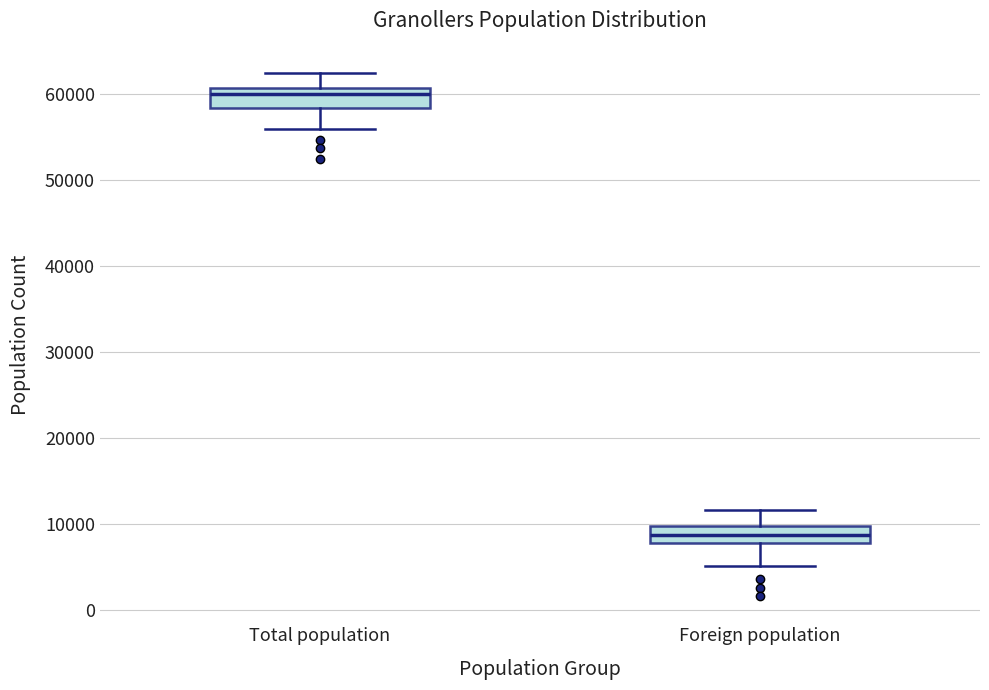

Where does the lower whisker of the box for Foreign population end on the y-axis? The values are not printed on the chart, so give them approximately, as read against the axis.

5000